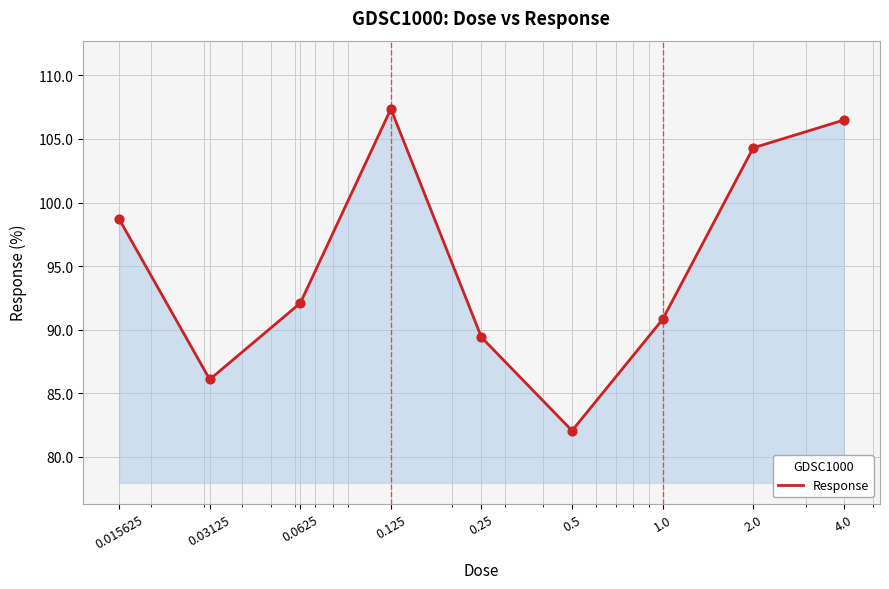

What is the minimum value shown in the chart?

82.1